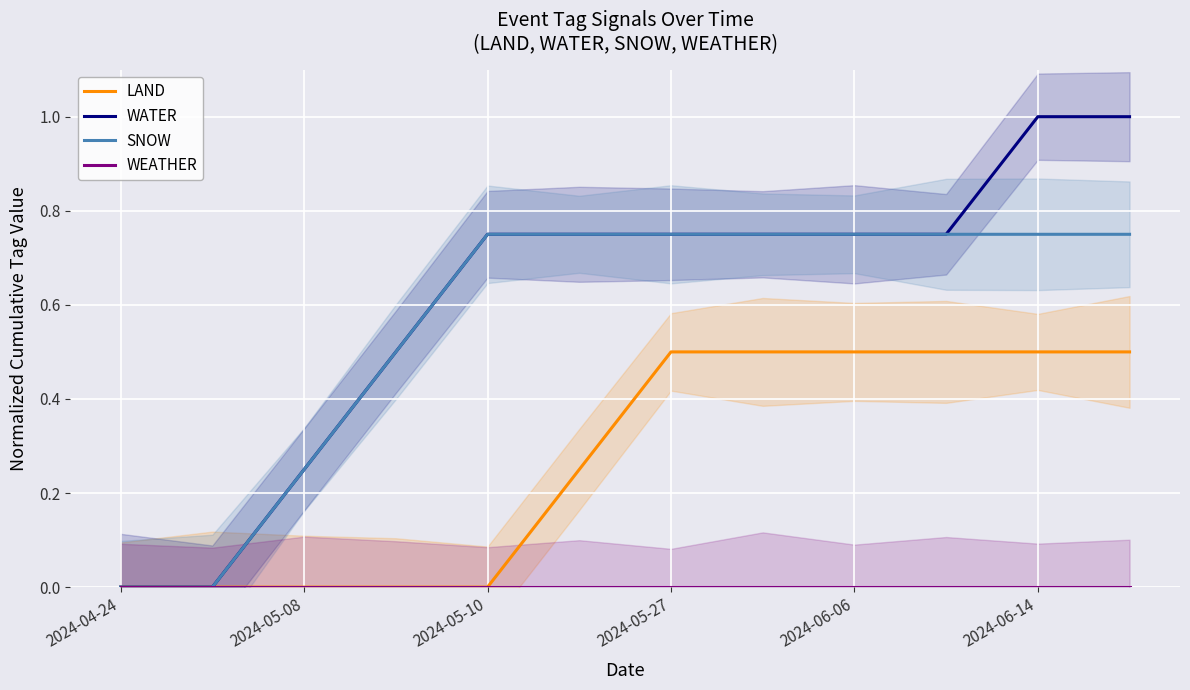

Reading left to right, list all the values displayed in this chart.

LAND: 0.0	0.0	0.0	0.0	0.0	0.2	0.5	0.5	0.5	0.5	0.5	0.5
WATER: 0.0	0.0	0.2	0.5	0.8	0.8	0.8	0.8	0.8	0.8	1.0	1.0
SNOW: 0.0	0.0	0.2	0.5	0.8	0.8	0.8	0.8	0.8	0.8	0.8	0.8
WEATHER: 0.0	0.0	0.0	0.0	0.0	0.0	0.0	0.0	0.0	0.0	0.0	0.0